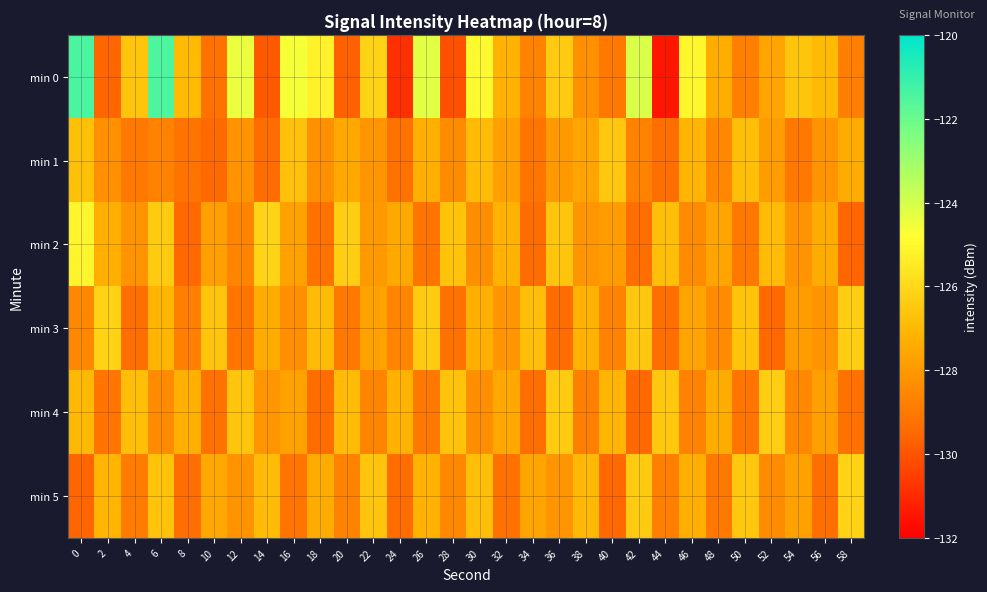

How many categories are shown in the chart?

30